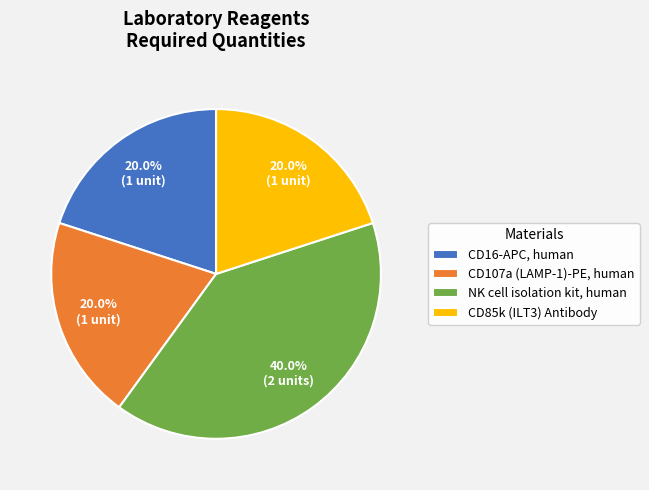

To the nearest percent, what is the difference between the NK cell isolation kit, human and CD107a (LAMP-1)-PE, human slice percentages?

20%